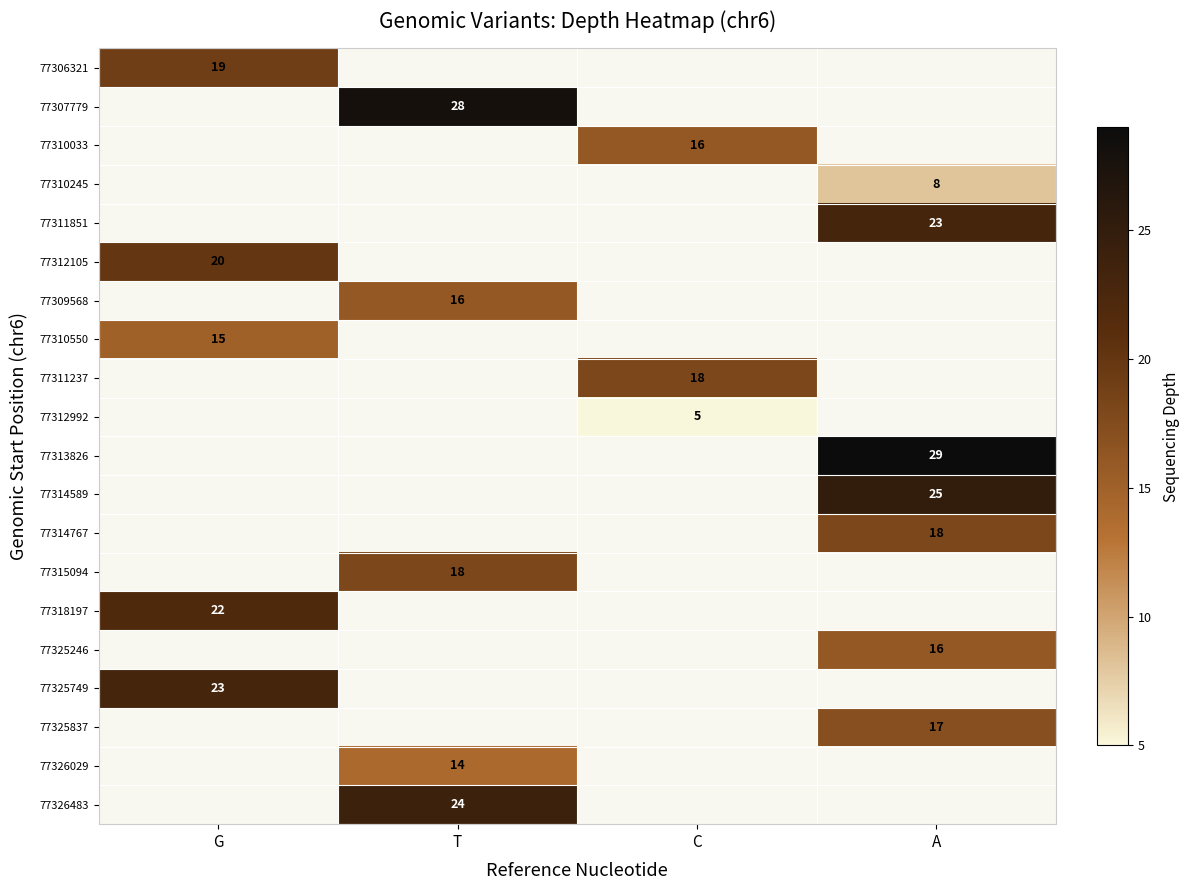

At how many categories does at least one series exceed 7?

4